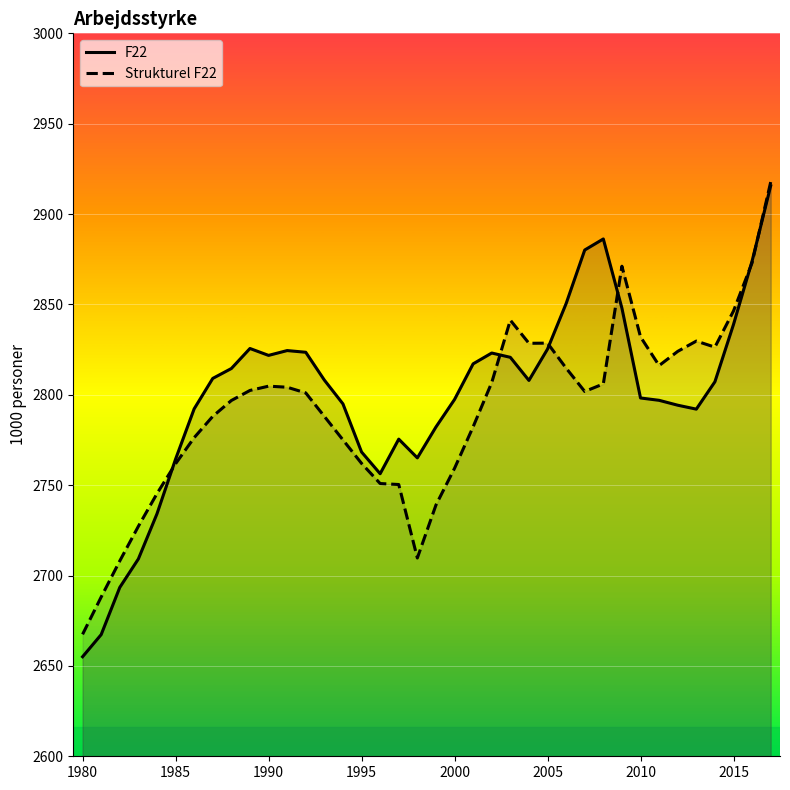

Where does the Strukturel F22 series first go above 2801?

1989